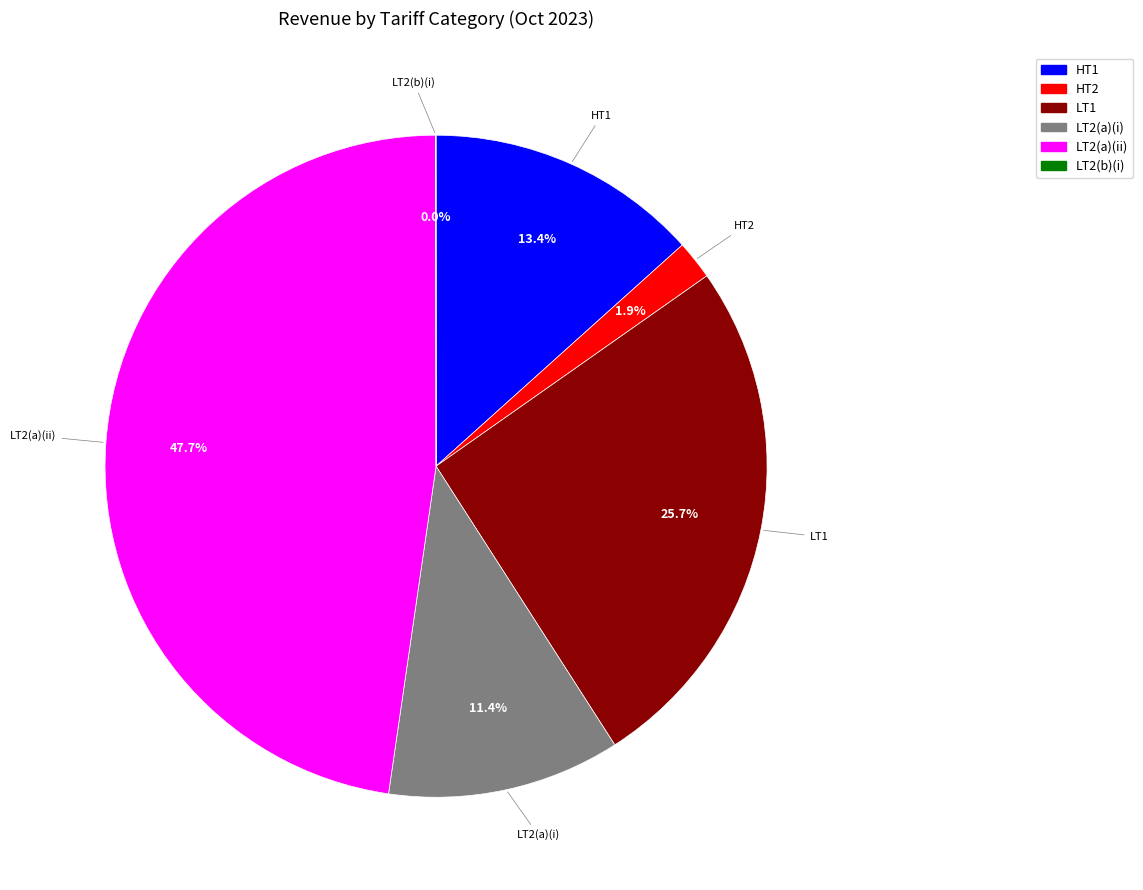

Does LT1 account for over 50% of the chart?

No